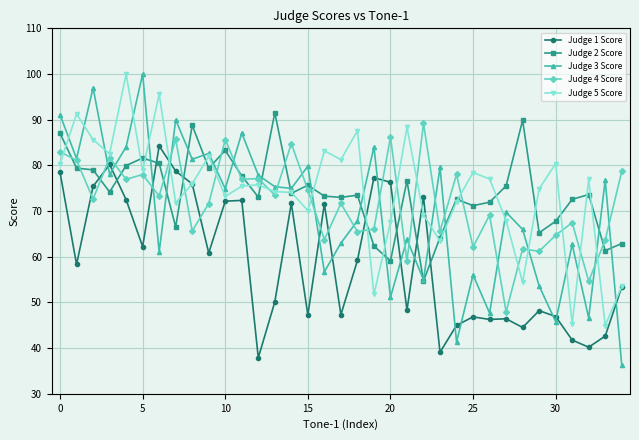

True or false: Judge 5 Score has more than 1 interior local peaks.

True